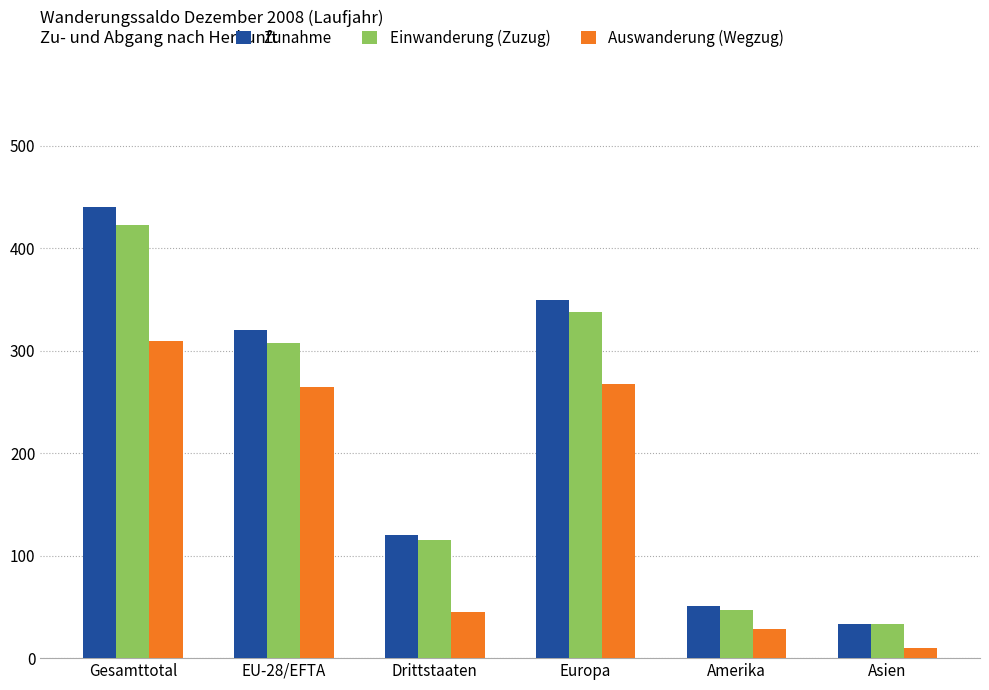

Which label corresponds to the smallest value in the chart?

Asien